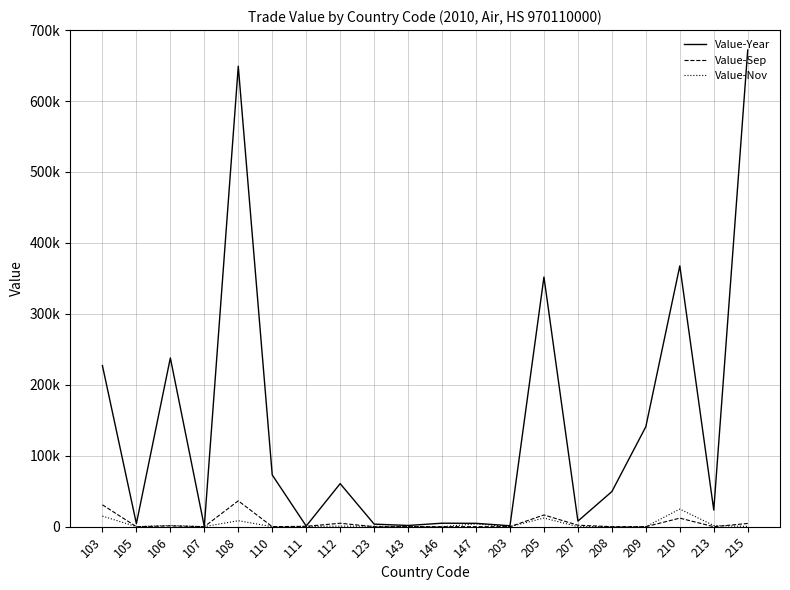

True or false: Value-Year has a value of 4893 at 146.

True